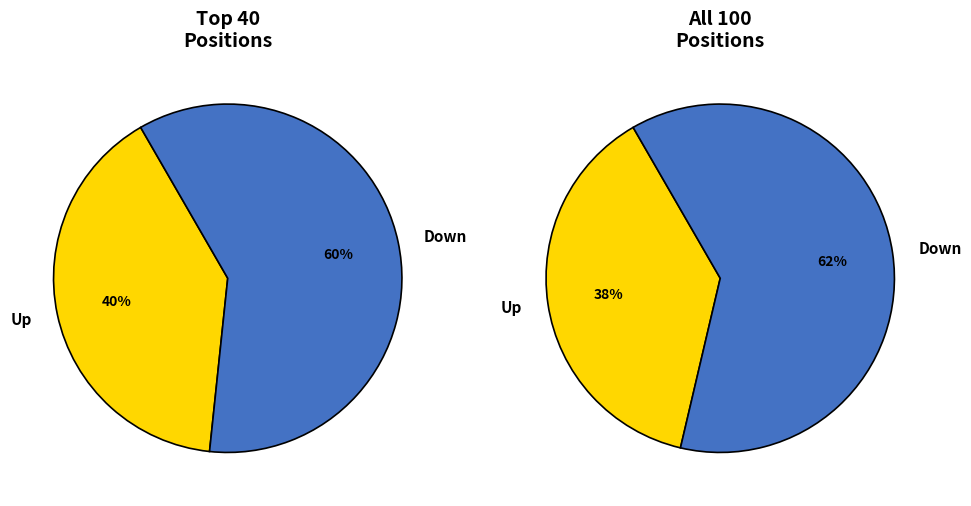

Which slice represents more than half of the pie?

down